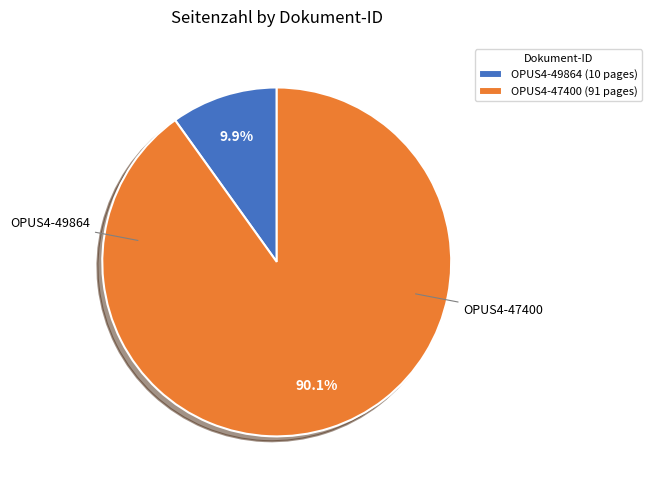

How many slices are in this pie chart?

2